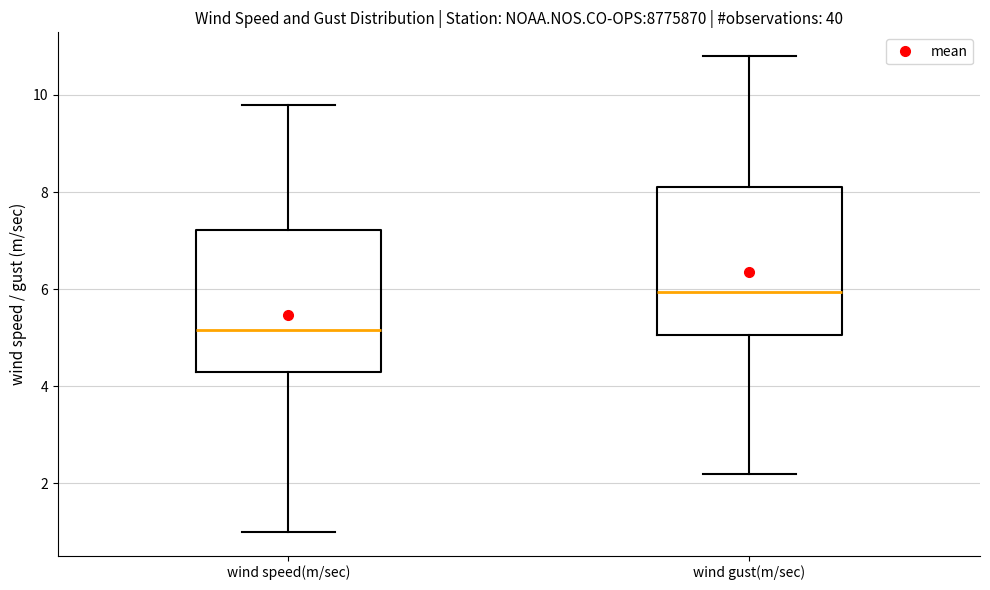

Reading left to right, transcribe this box plot: for each box, give where its median line is, the range the box spans, and where its two whiskers end, as read against the y-axis. The values are not printed on the chart, so give them approximately, as read against the axis.

wind speed(m/sec): median 5.2, box 4.4 to 7.2, whiskers 1.0 to 9.8
wind gust(m/sec): median 6.0, box 5.0 to 8.2, whiskers 2.2 to 10.8